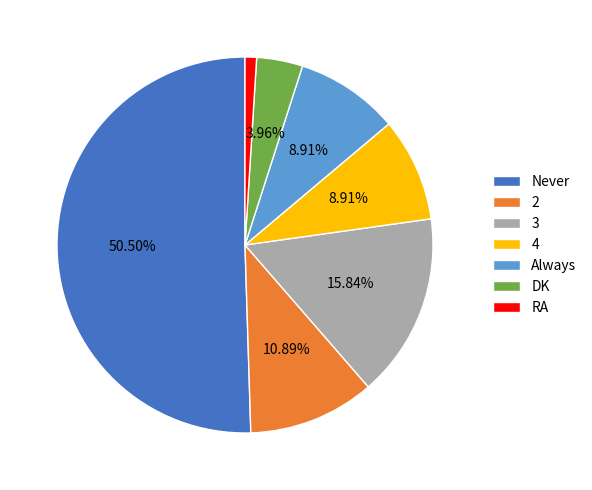

Which has a higher value, Never or RA?

Never